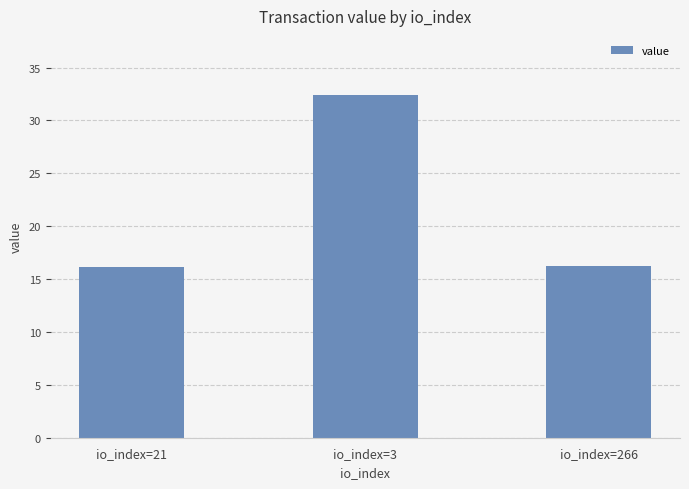

The value at io_index=266 is 4.3. True or false?

False